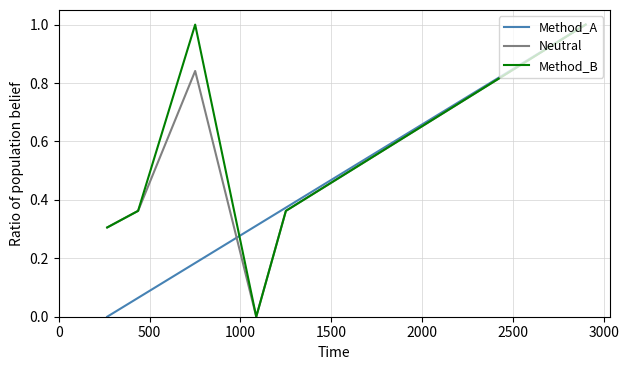

True or false: Method_A has more than 2 points higher than both neighbors.

False